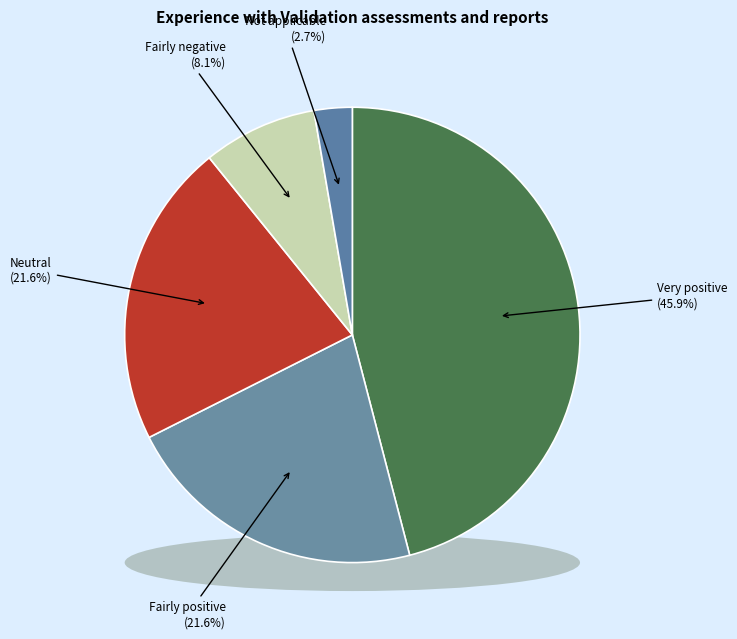

Rank the categories by value from highest to lowest.

Very positive, Fairly positive, Neutral, Fairly negative, Not applicable